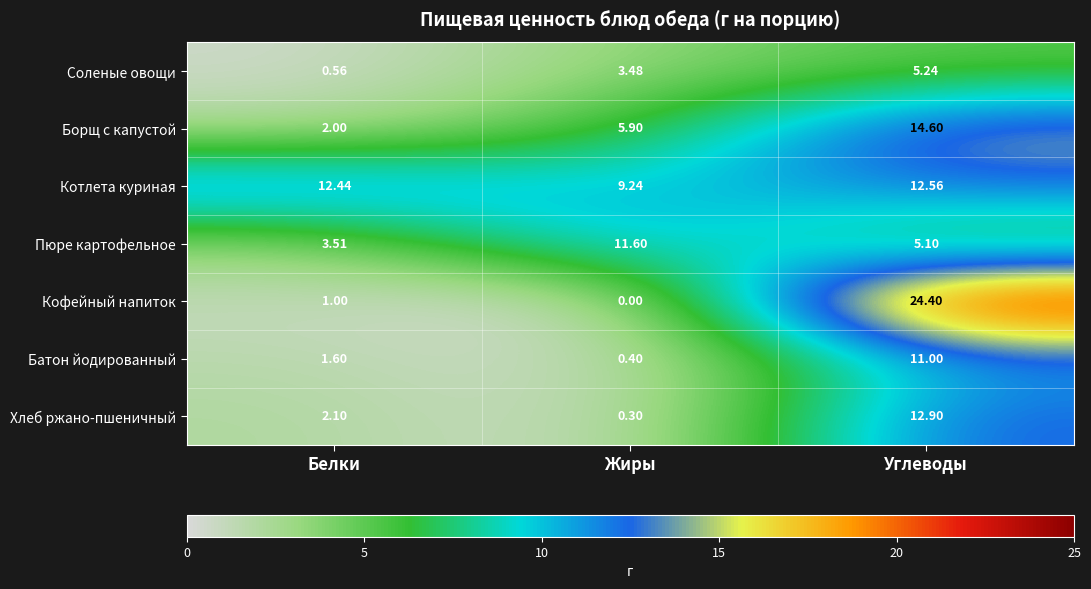

Between Жиры and Углеводы, which series saw the biggest shift?

Кофейный напиток